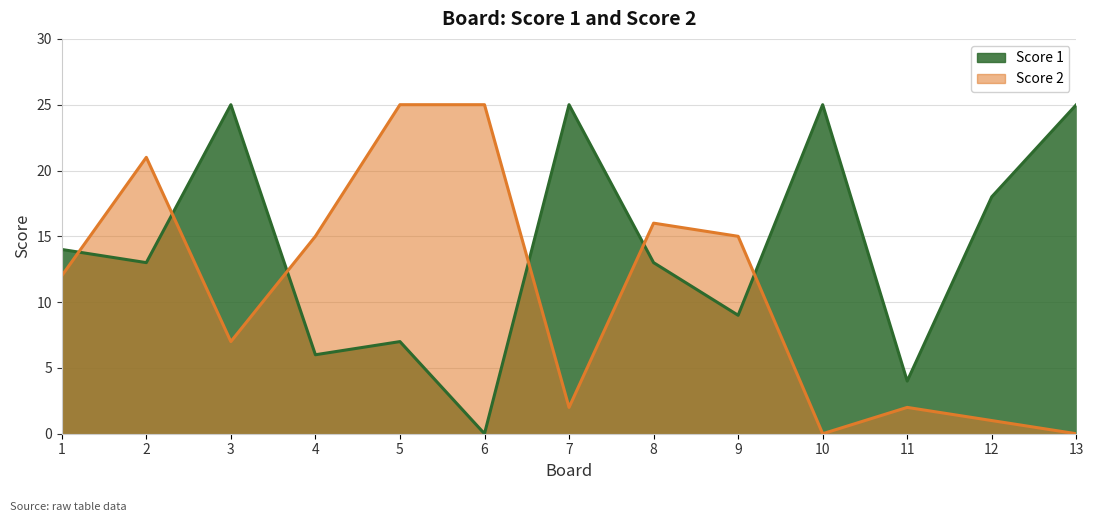

Between 1 and 3, which series saw the biggest shift?

Score 1